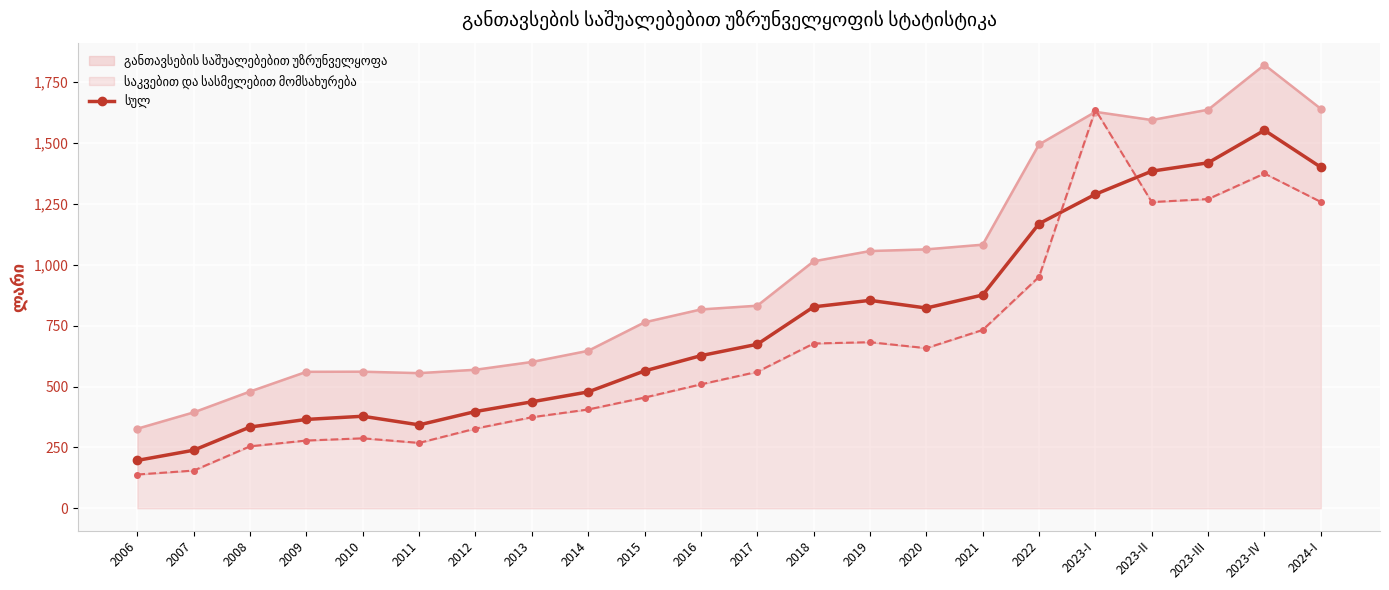

Does the chart display data point markers on the line(s)?

Yes